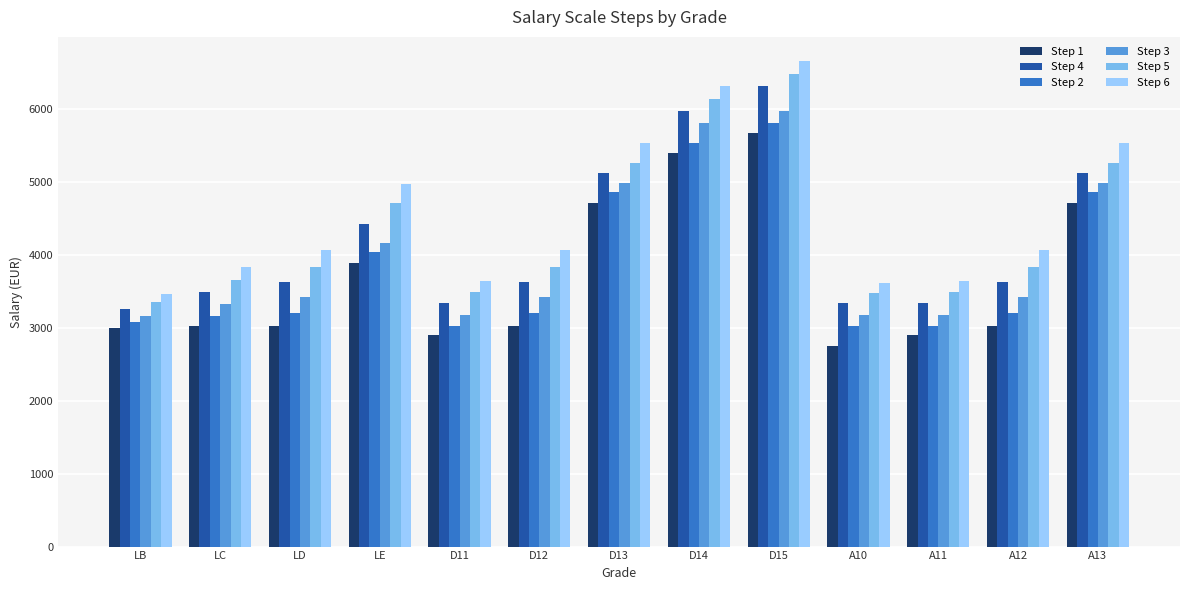

How many categories are shown in the chart?

13